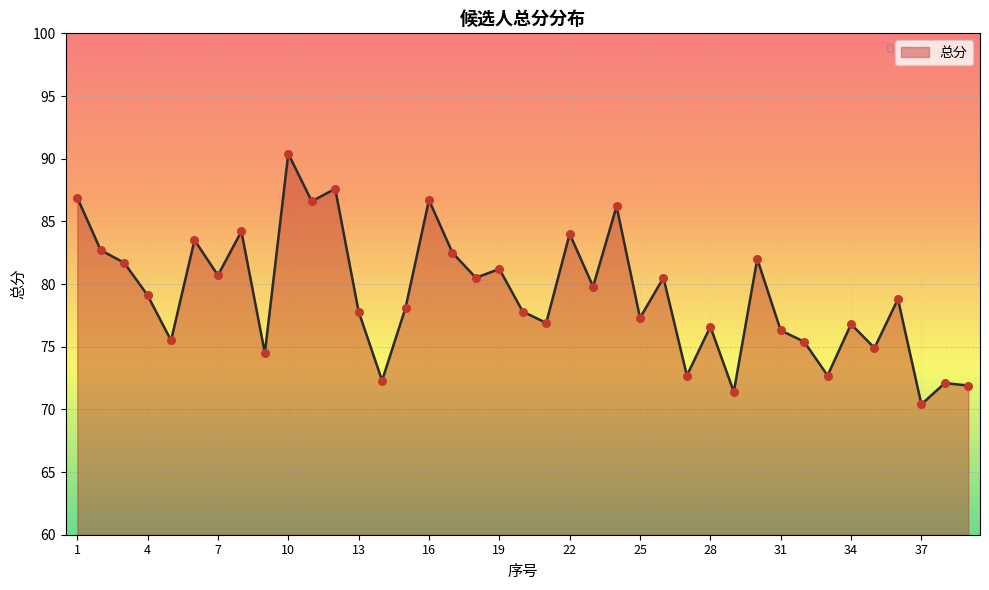

What is the difference between the maximum and minimum values?

20.0